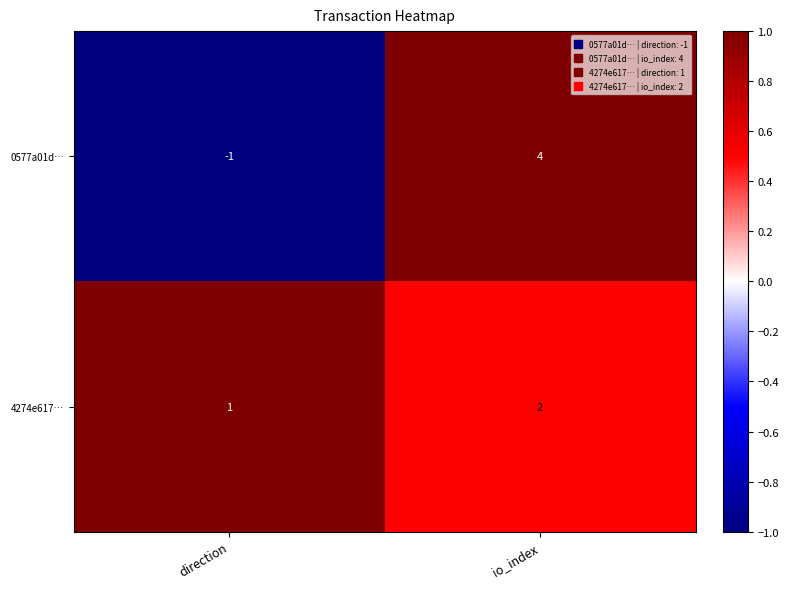

Count the number of data series in this chart.

2